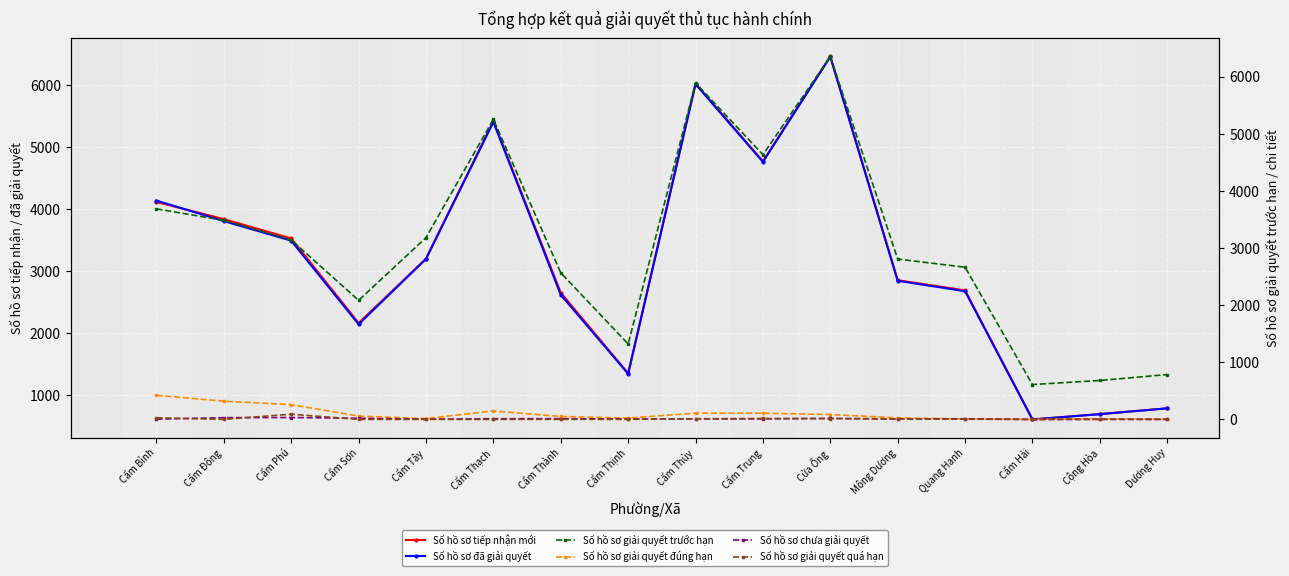

What is the sum of the Số hồ sơ chưa giải quyết values at Cẩm Thạch and Cẩm Thành?

27